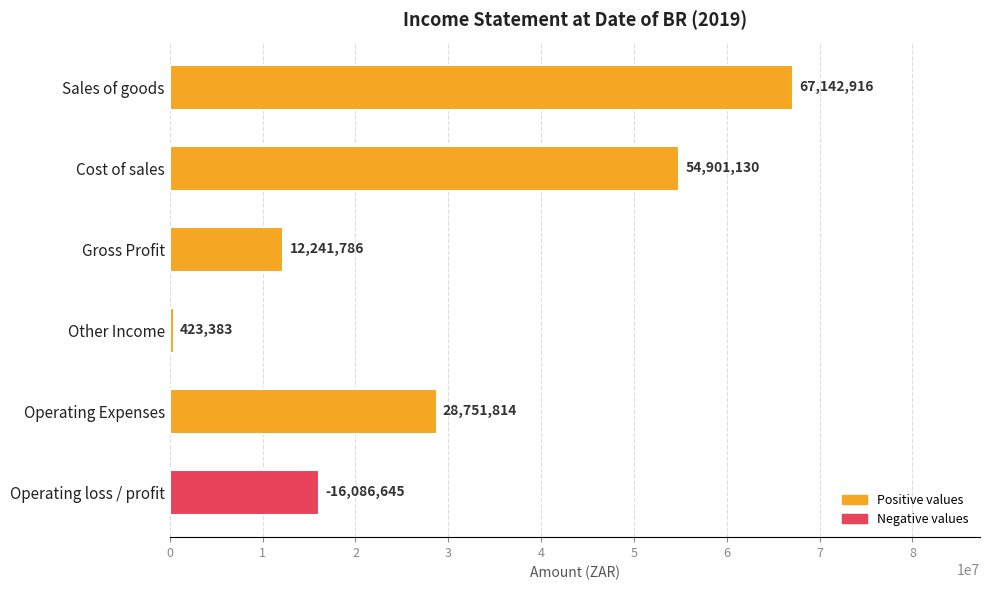

Rank the categories by value from lowest to highest.

Other Income, Gross Profit, Operating loss / profit, Operating Expenses, Cost of sales, Sales of goods